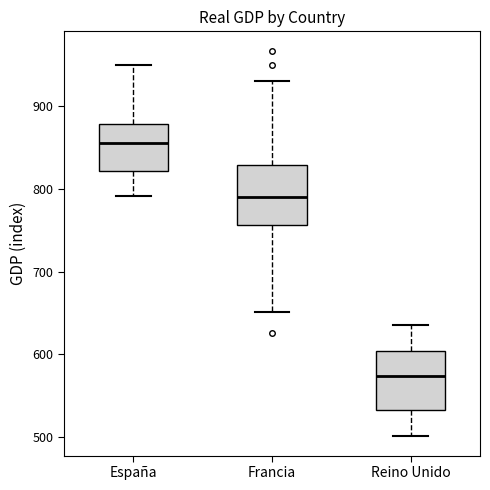

Reading left to right, transcribe this box plot: for each box, give where its median line is, the range the box spans, and where its two whiskers end, as read against the y-axis. The values are not printed on the chart, so give them approximately, as read against the axis.

España: median 860, box 820 to 880, whiskers 790 to 950
Francia: median 790, box 760 to 830, whiskers 650 to 930
Reino Unido: median 570, box 530 to 600, whiskers 500 to 640